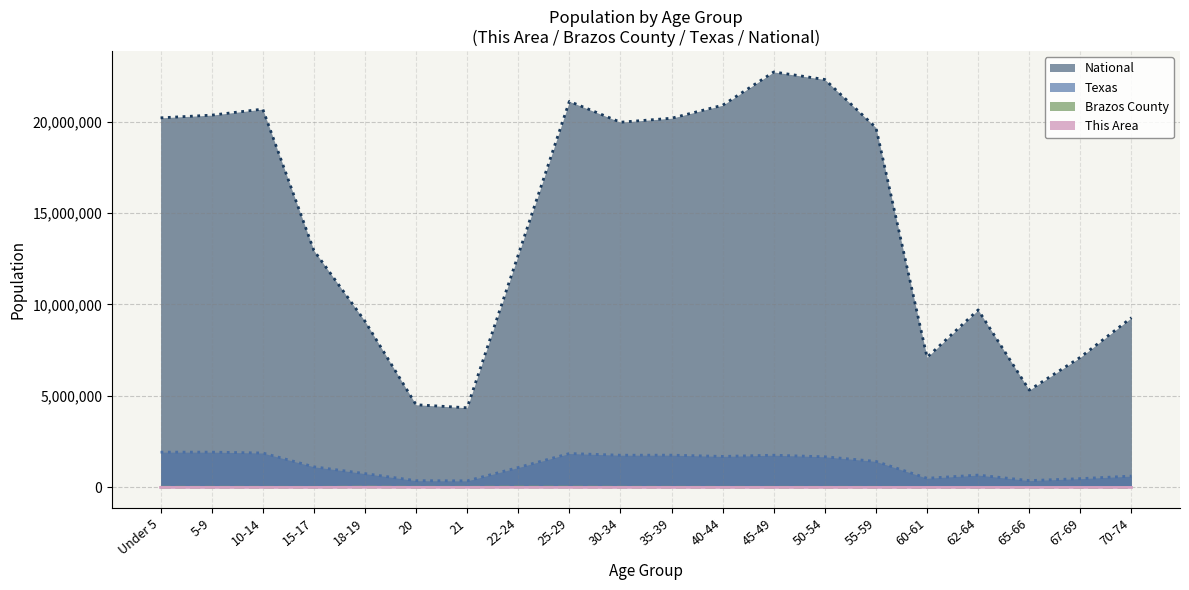

In Texas, how many points are lower than both neighbors (excluding endpoints)?

5